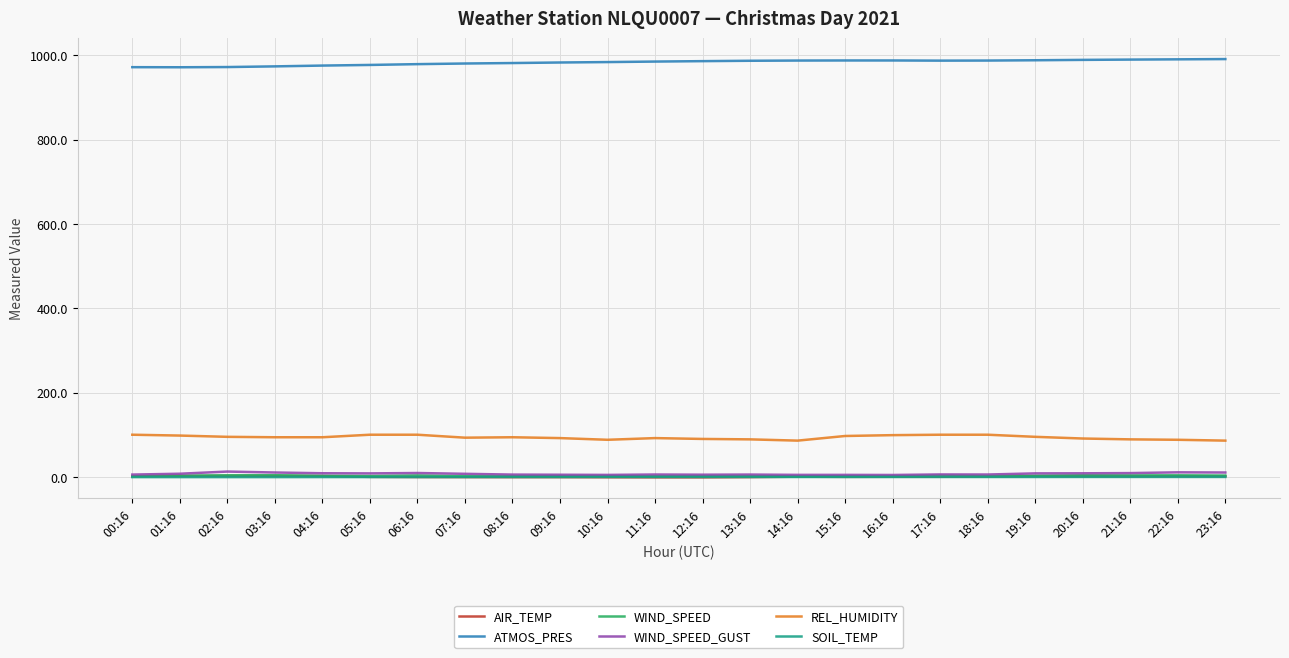

True or false: WIND_SPEED and SOIL_TEMP cross at least once.

False